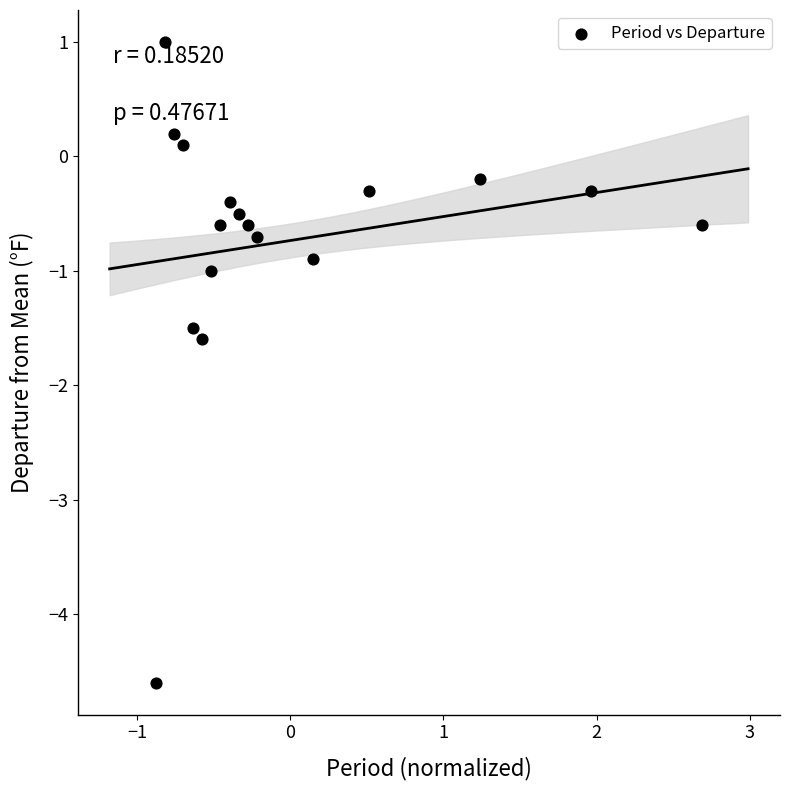

What is the range of X values (max minus min)?

3.6